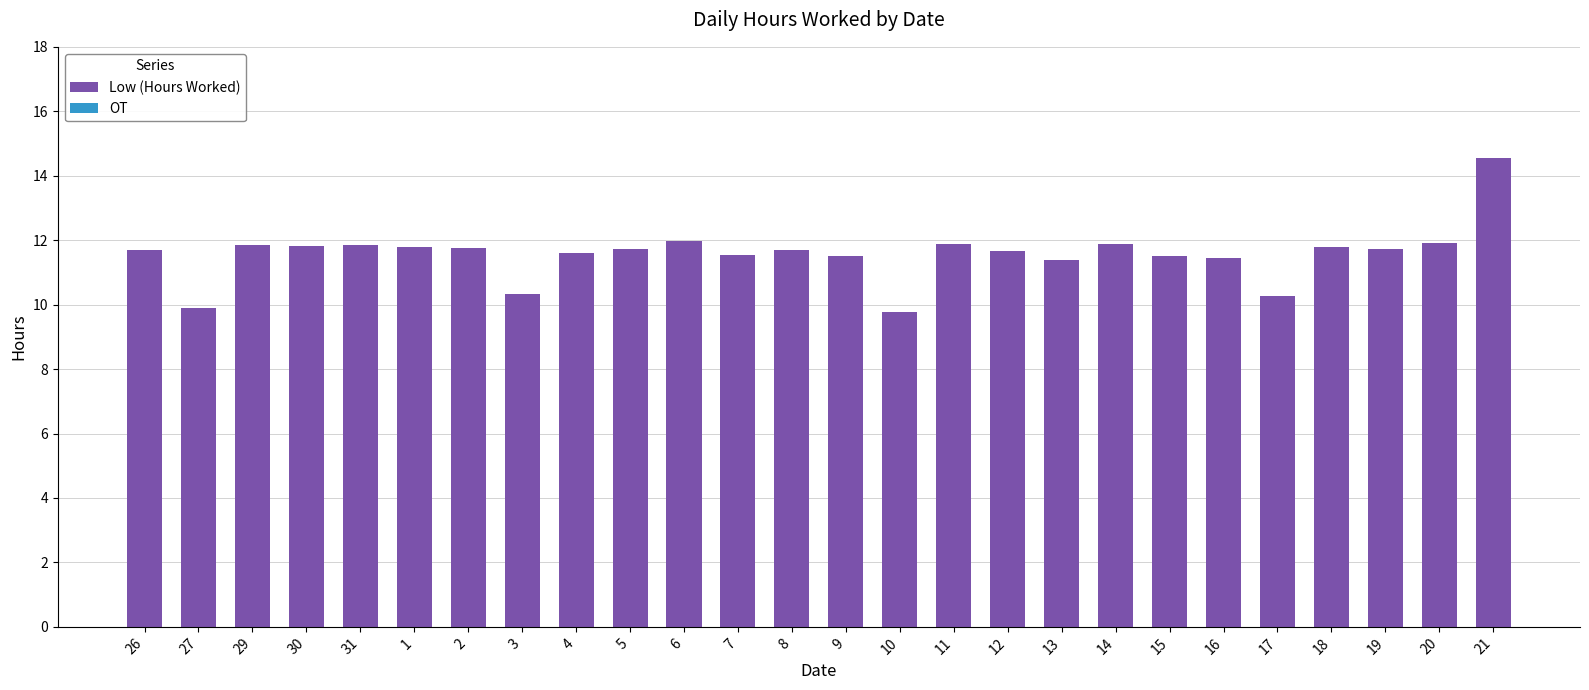

How many categories are shown in the chart?

26